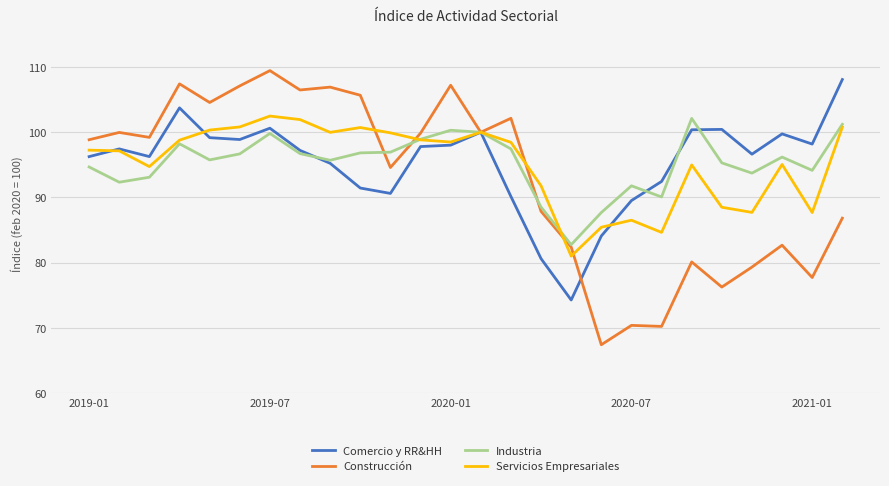

What is the maximum value shown in the chart?

109.5